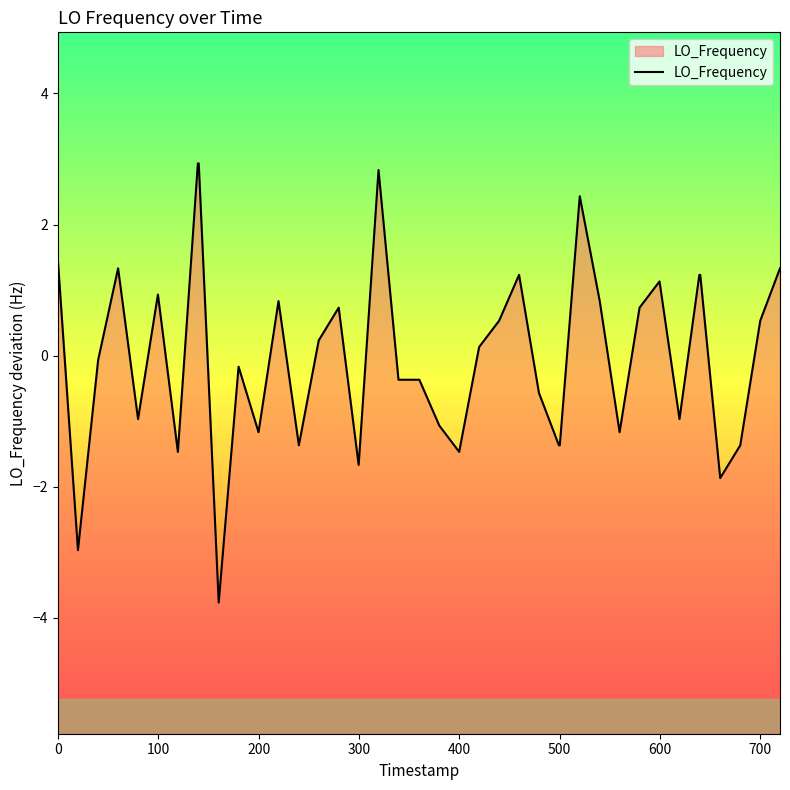

True or false: the data has more than 0 interior local peaks.

True